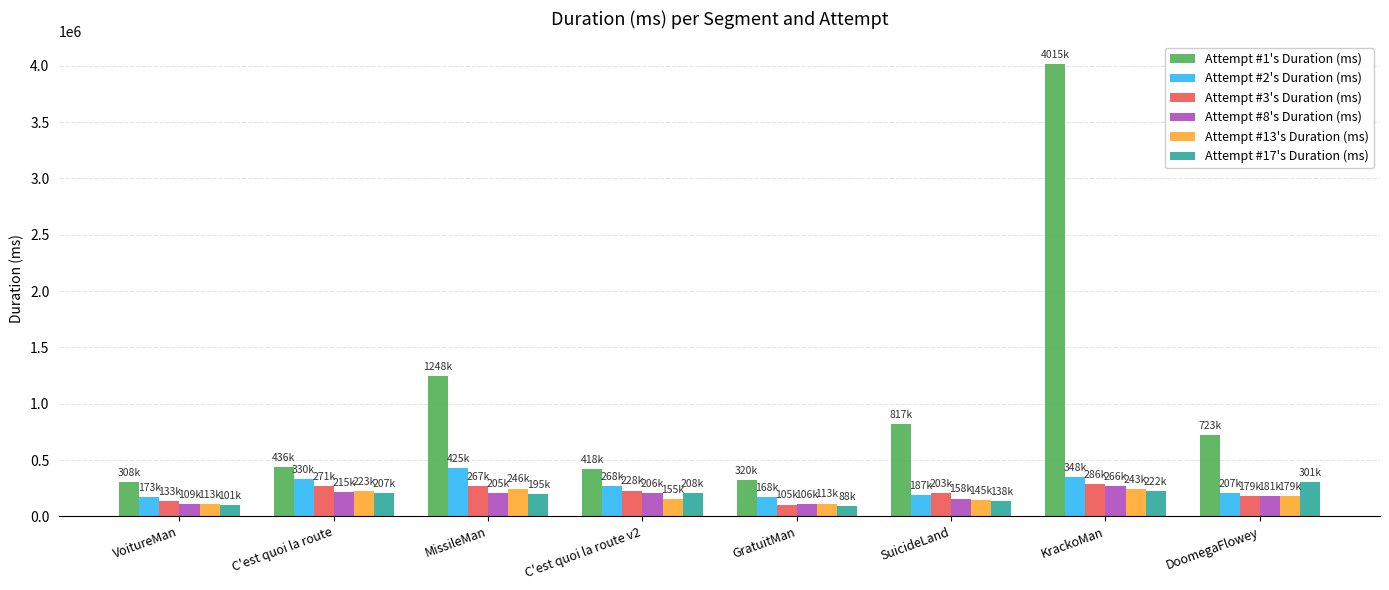

How many bars are there in each group?

6